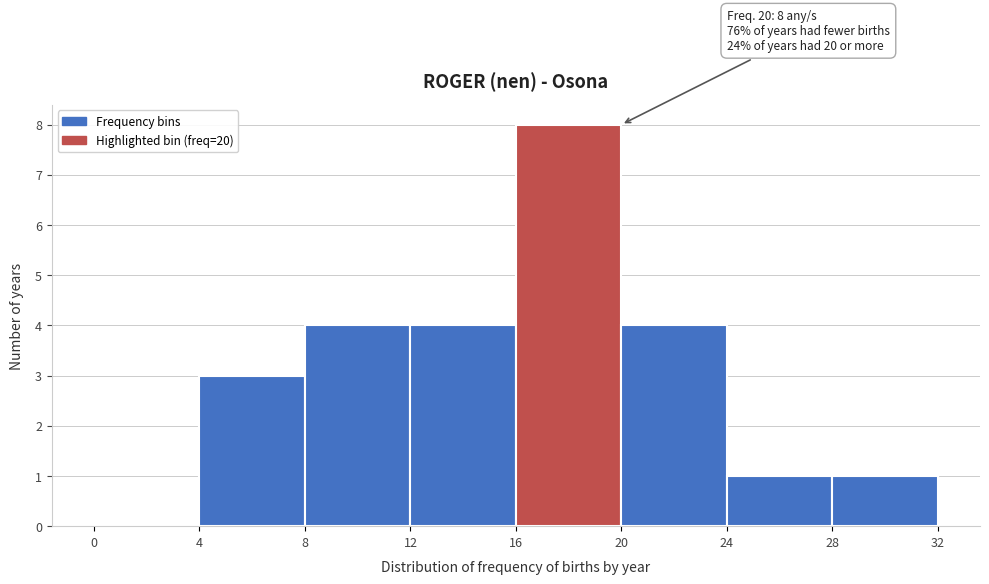

Which range on the x-axis has the tallest bar?

16 to 20